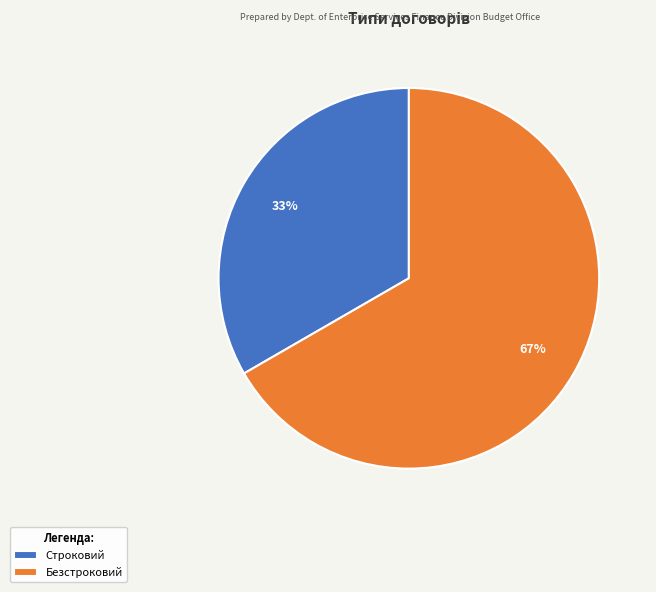

Is the sum of Строковий and Безстроковий greater than half?

Yes